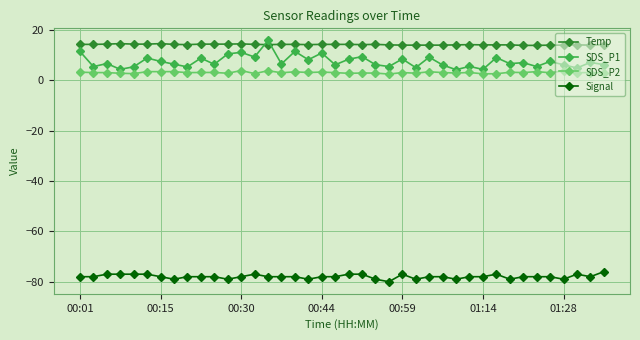

What is the lowest value of the SDS_P2 series?

2.5